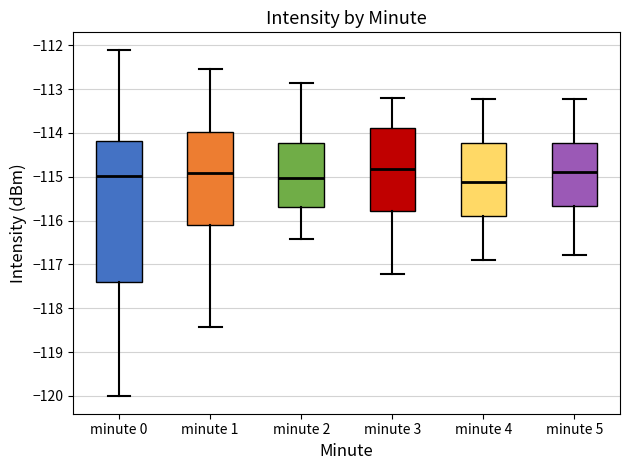

Which box's median line is the lowest?

minute 4